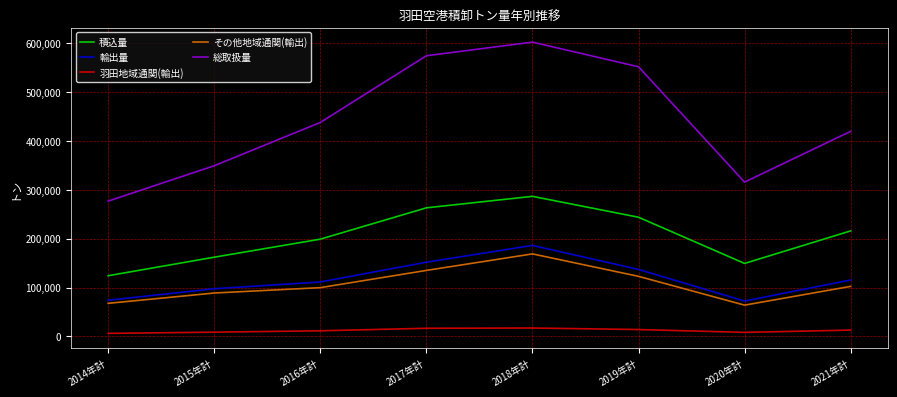

At 2021年計, list the series in order from smallest to largest.

羽田地域通関(輸出), その他地域通関(輸出), 輸出量, 積込量, 総取扱量